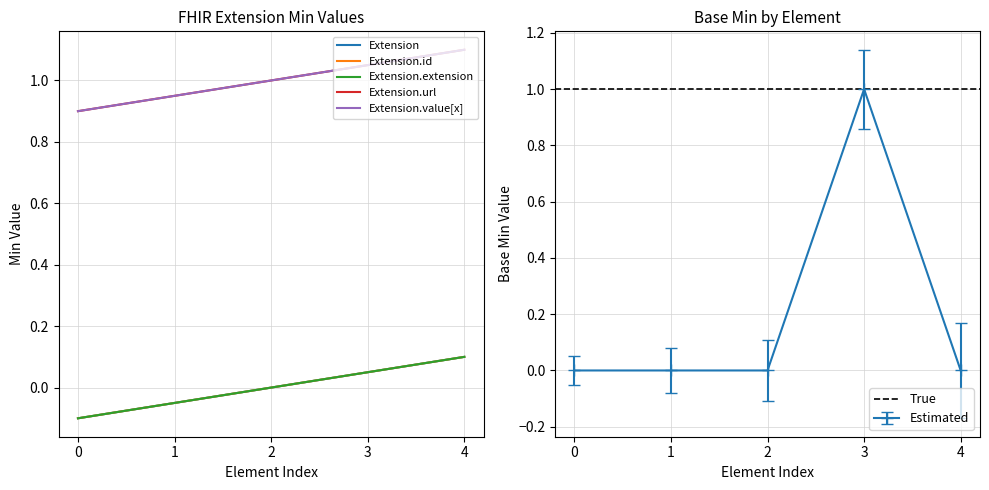

What is the value of the Estimated point at the 4th from the left?

1